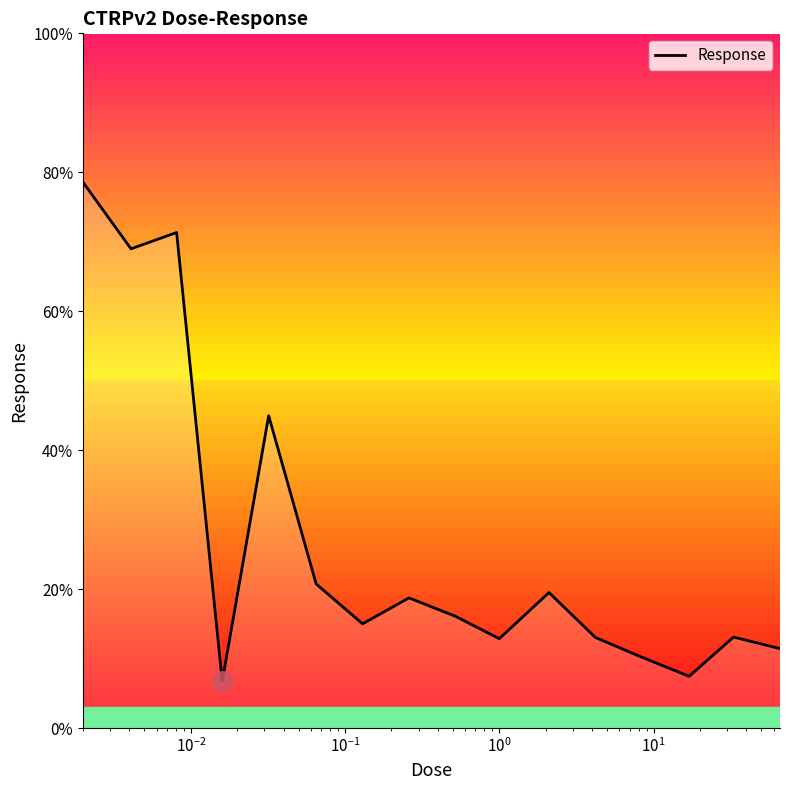

What is the difference between the maximum and minimum values?

71.9